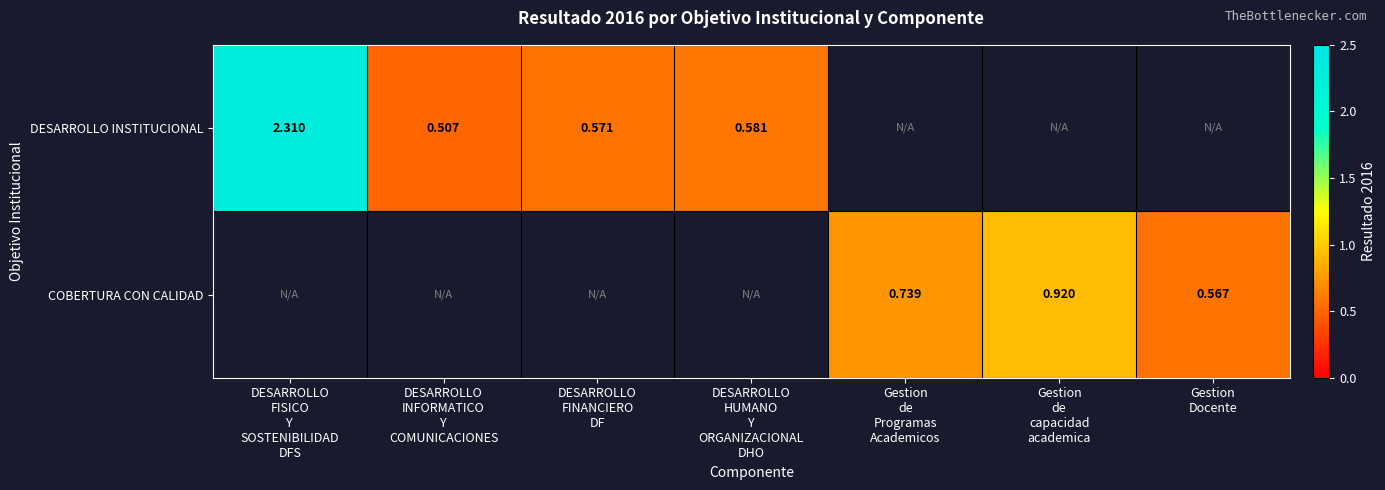

Between DESARROLLO
INFORMATICO
Y
COMUNICACIONES and Gestion
de
capacidad
academica, which is larger?

Gestion
de
capacidad
academica